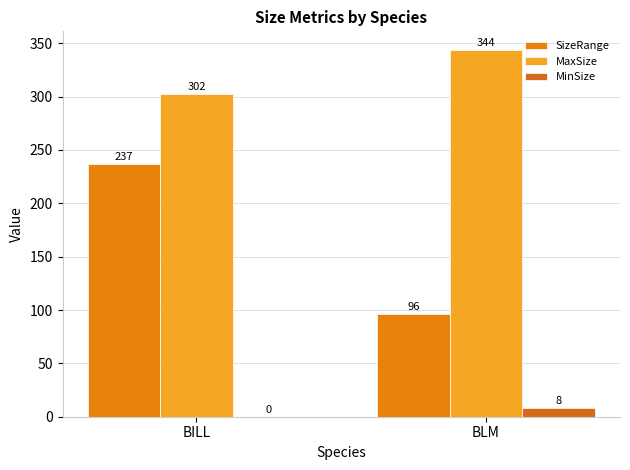

Which series changed the most between BILL and BLM?

SizeRange